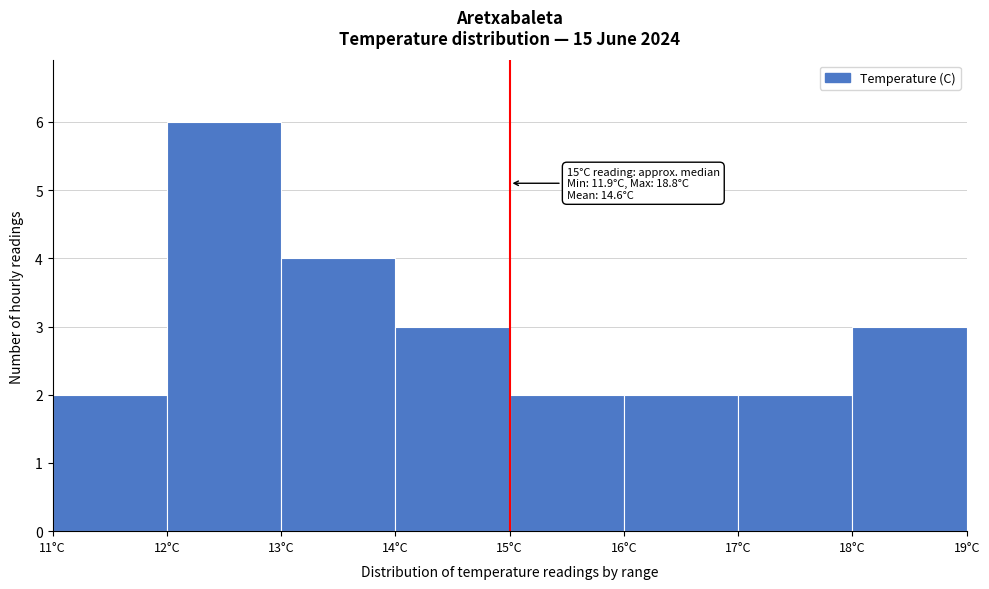

Over which range of the x-axis is the bar tallest?

12 to 13